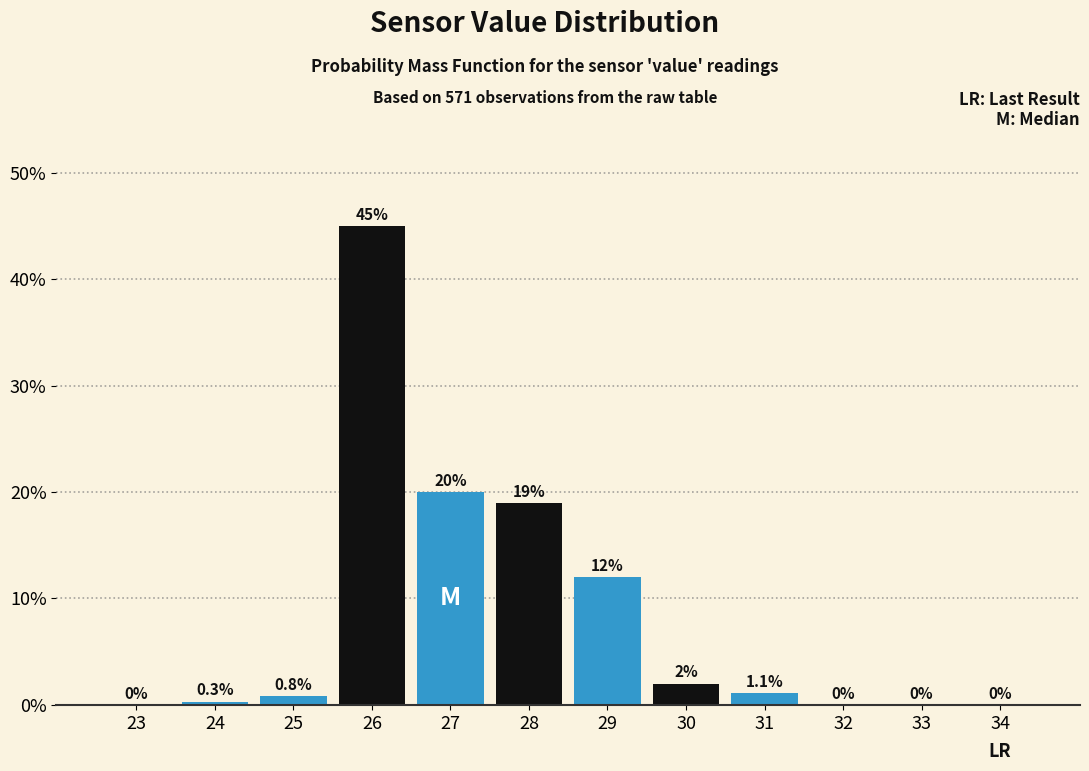

Reading left to right, what are all the values shown in this chart?

23=0.0	24=0.3	25=0.8	26=45.0	27=20.0	28=19.0	29=12.0	30=2.0	31=1.1	32=0.0	33=0.0	34=0.0